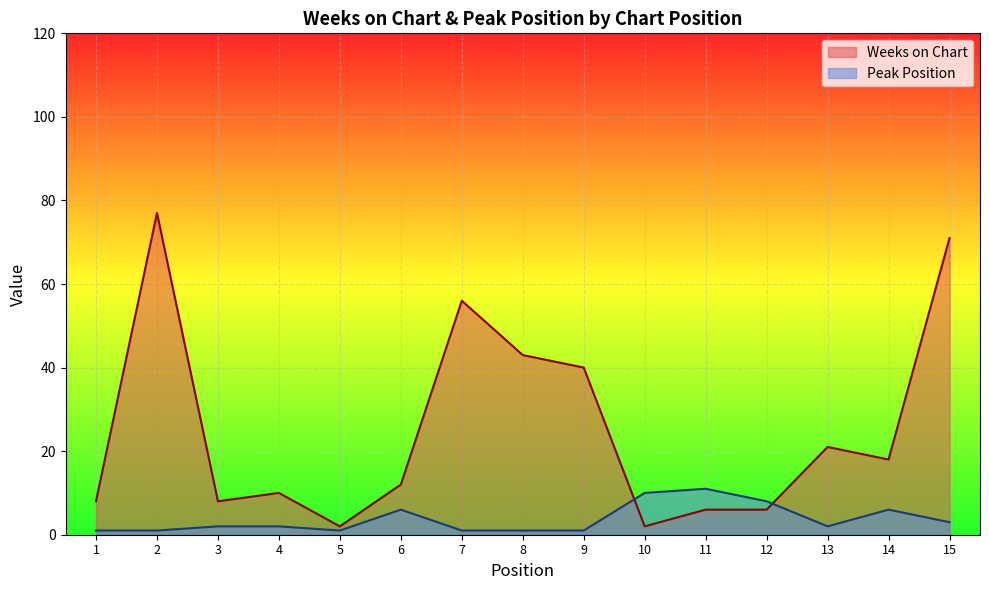

What is the difference between the highest and lowest values at 6?

6